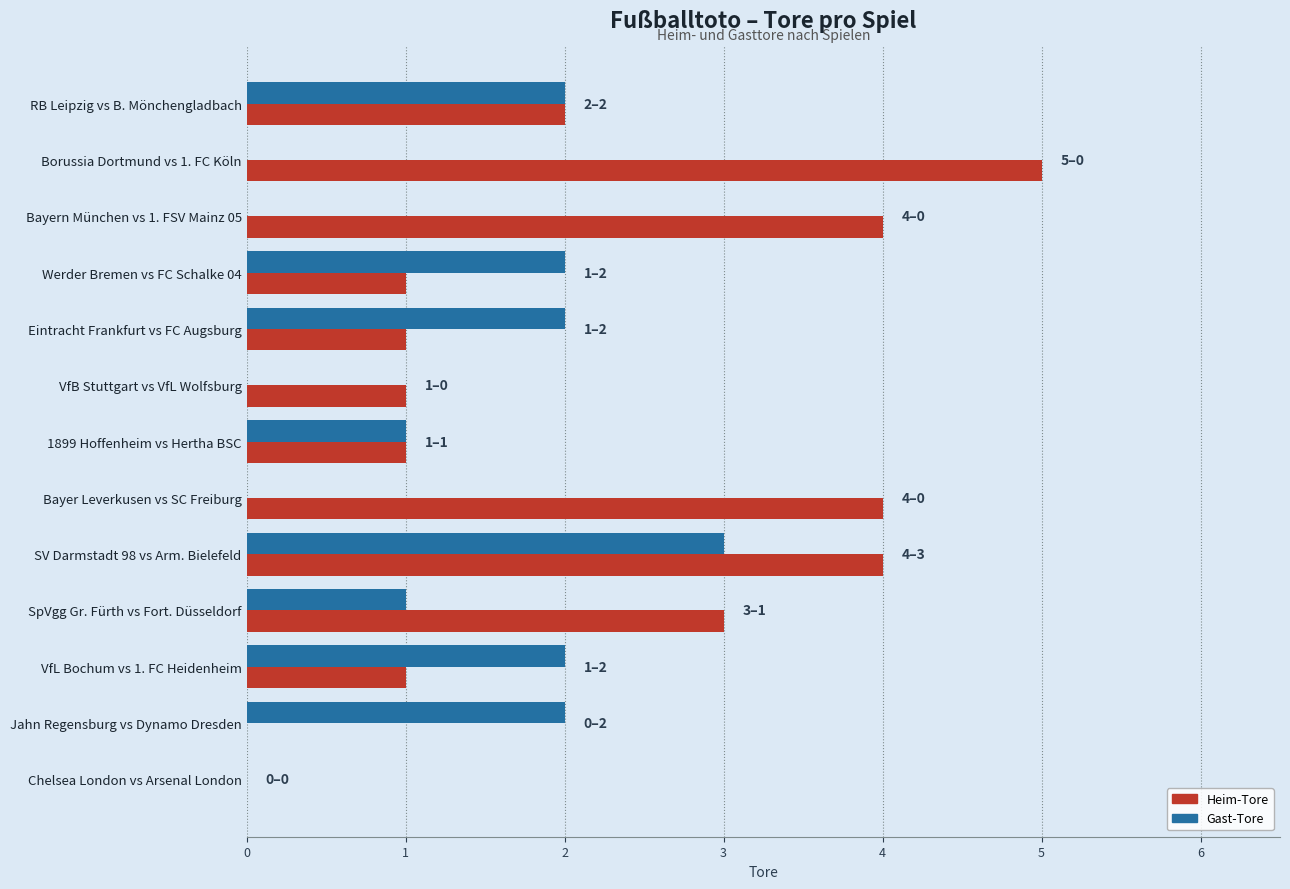

At which category is the sum across all series the highest?

SV Darmstadt 98 vs Arm. Bielefeld